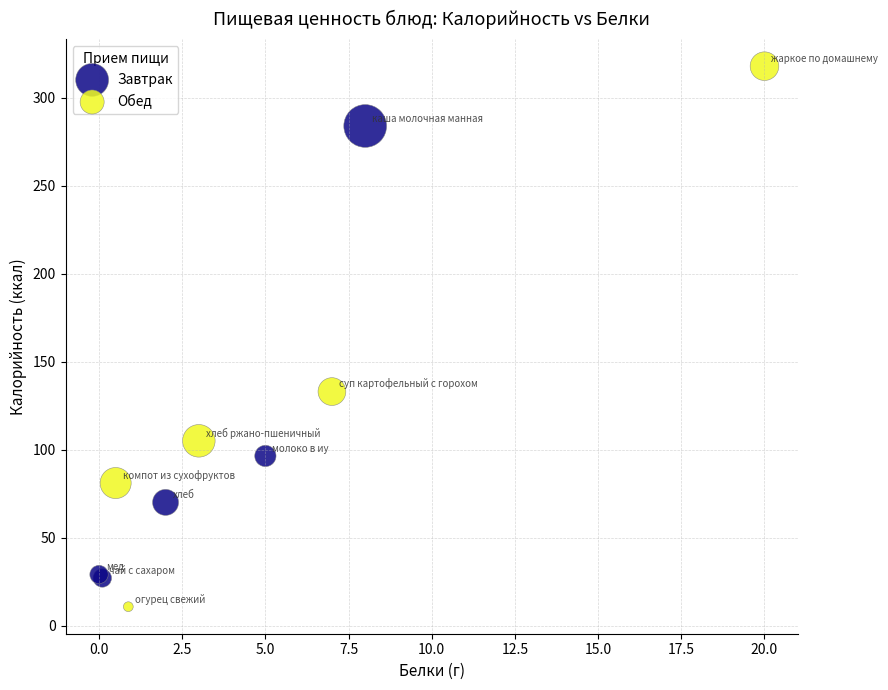

Which series contains the highest Y value?

Обед